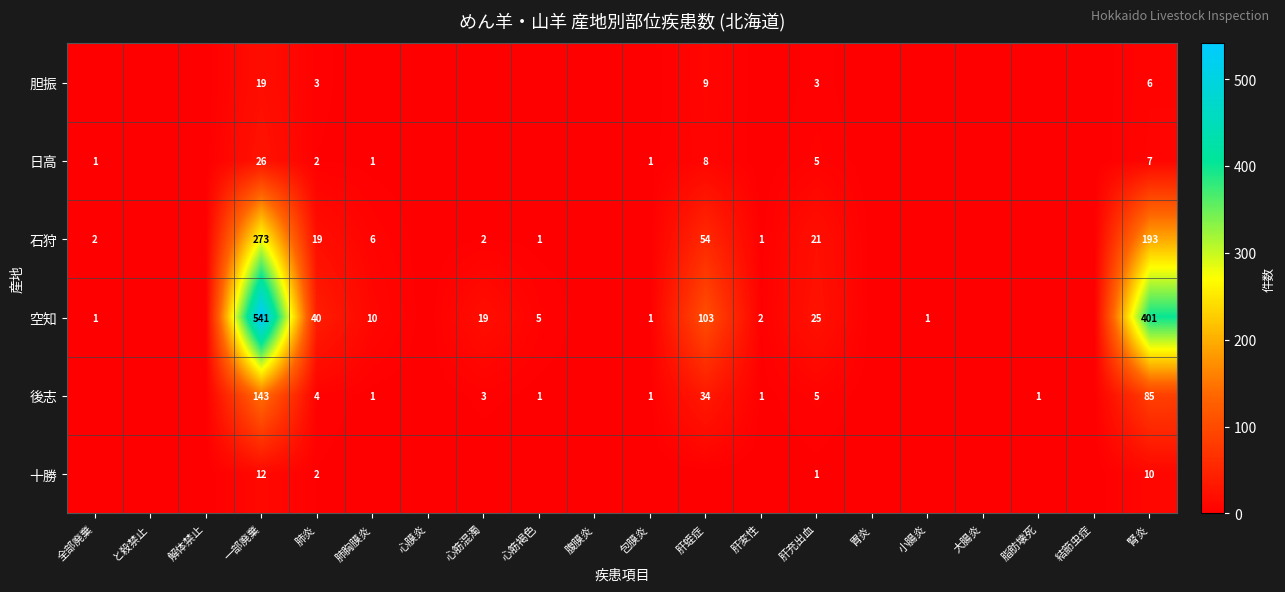

Which label corresponds to the smallest value in the chart?

全部廃棄